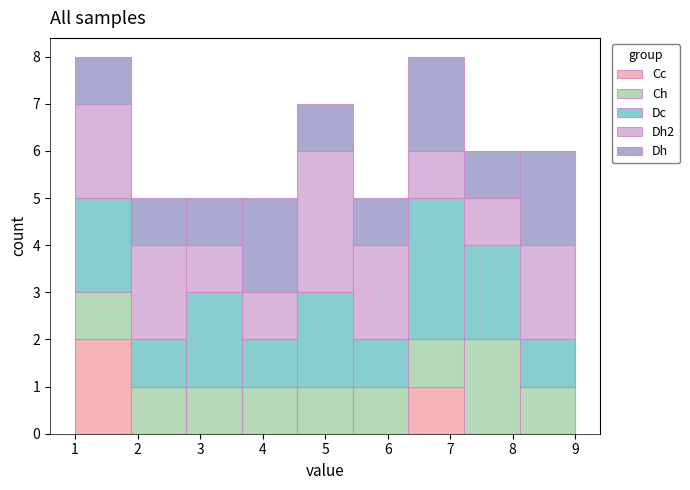

What is the total height of the stacked bar covering 7.2 to 8.1 on the x-axis? Neither the bar edges nor the heights are printed on the chart, so give them approximately, as read against the axes.

6